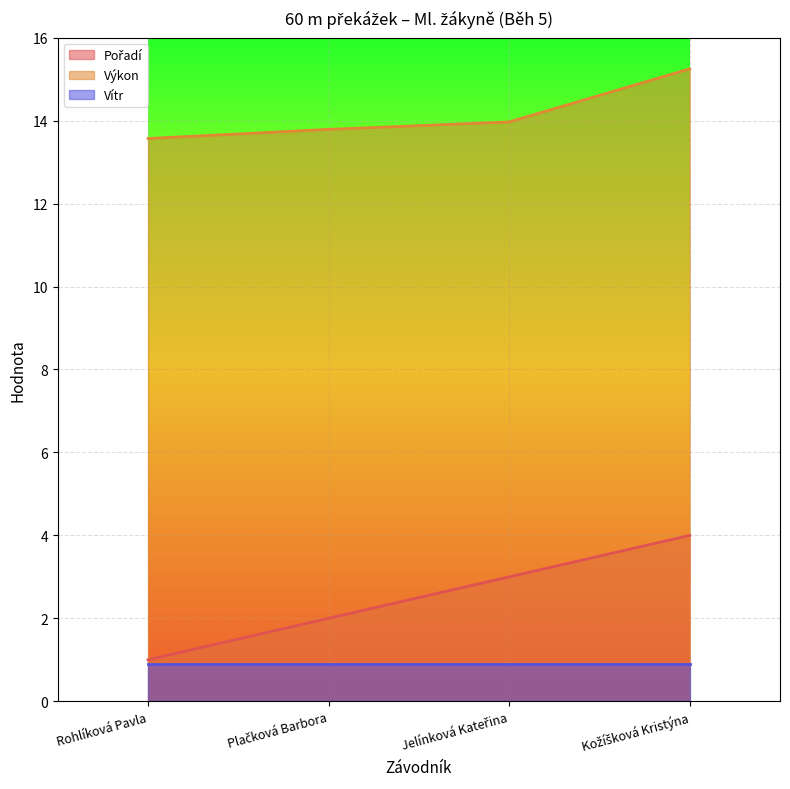

Is the value of Pořadí at Plačková Barbora greater than the value of Výkon at Kožíšková Kristýna?

No